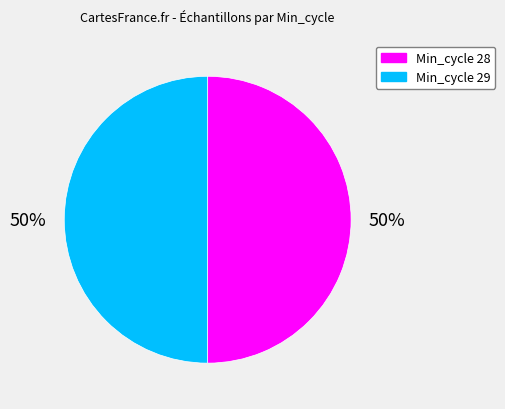

Count the number of slices in the pie.

2